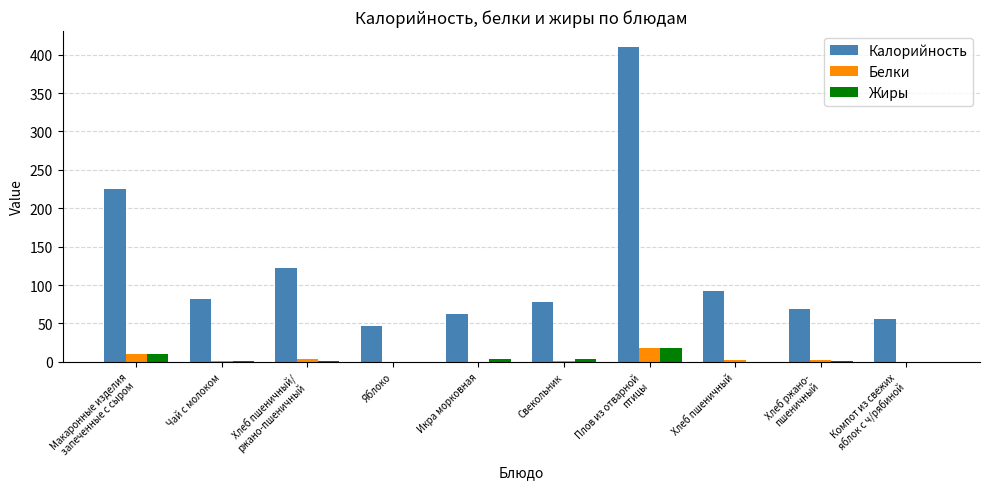

Which series has the widest spread of values?

Калорийность